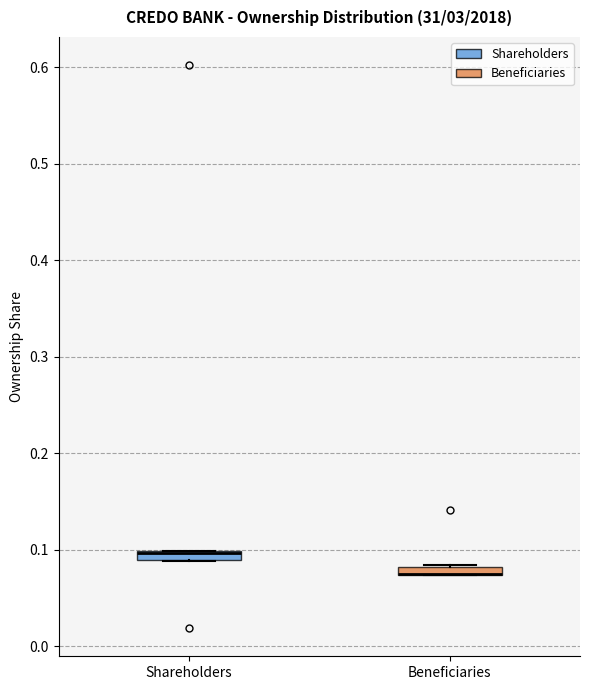

Where is the lower edge of the box for Shareholders on the y-axis? The values are not printed on the chart, so give them approximately, as read against the axis.

0.09